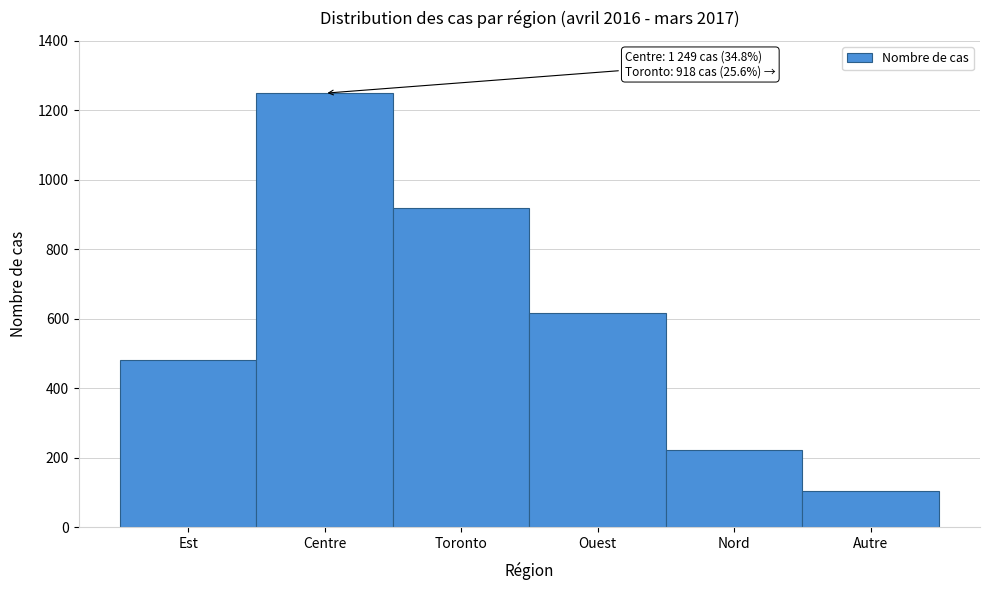

Reading right to left, list all the values displayed in this chart.

104	222	615	918	1249	480